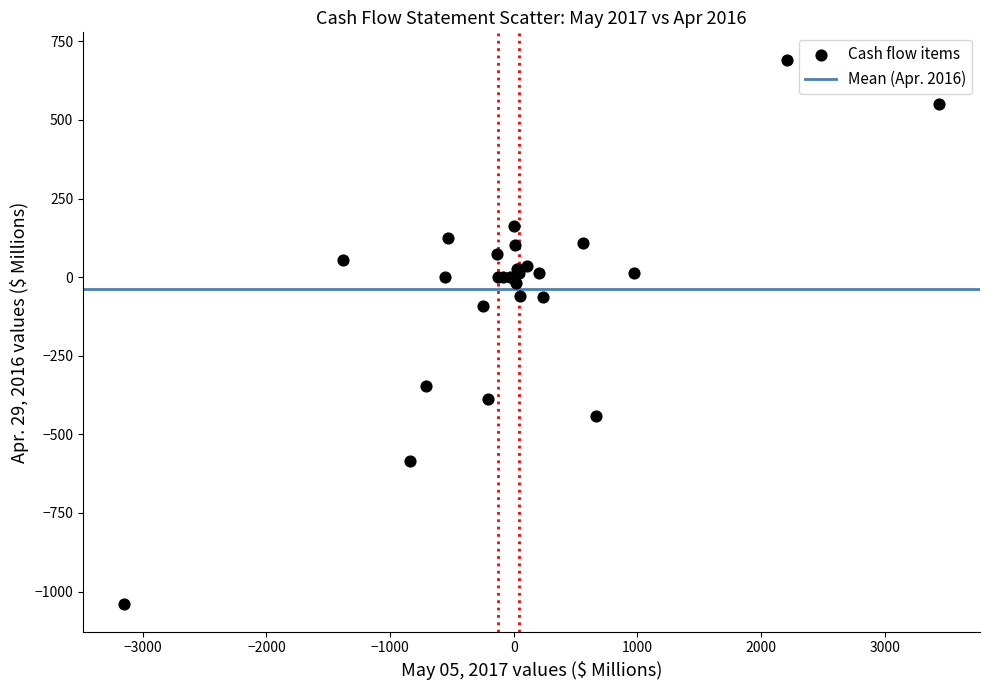

What Y value in the scatter plot is closest to -174?

-92